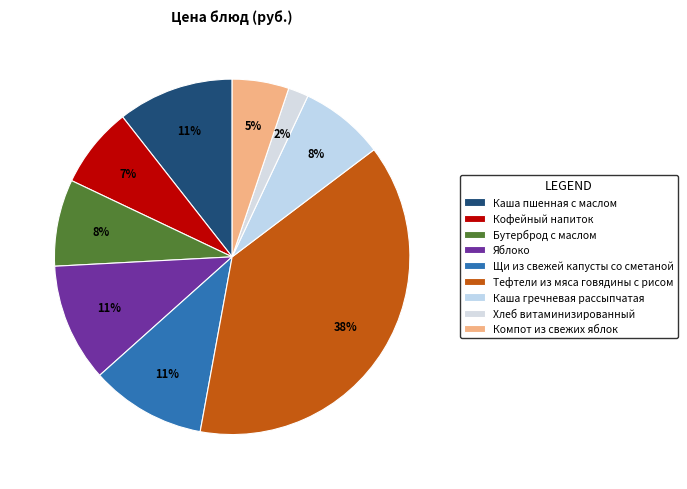

Count the number of slices in the pie.

9